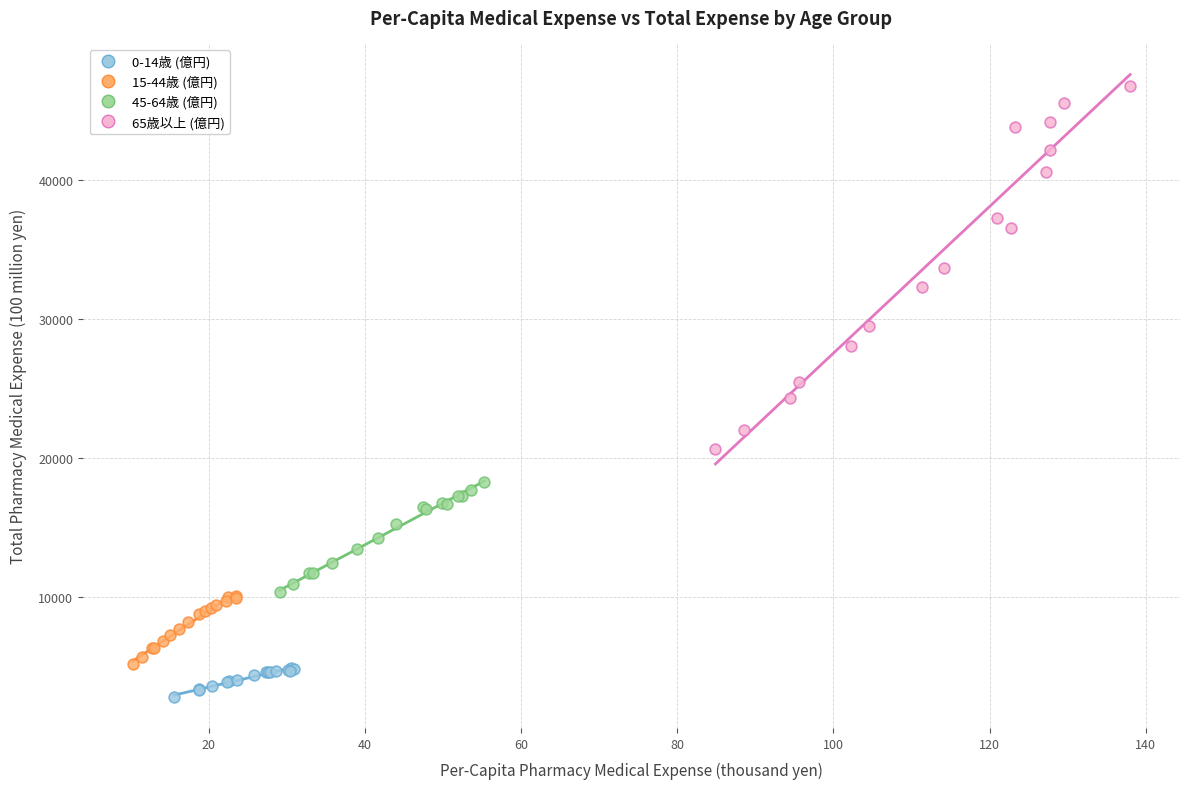

Which series reaches the maximum Y coordinate?

65歳以上 (億円)